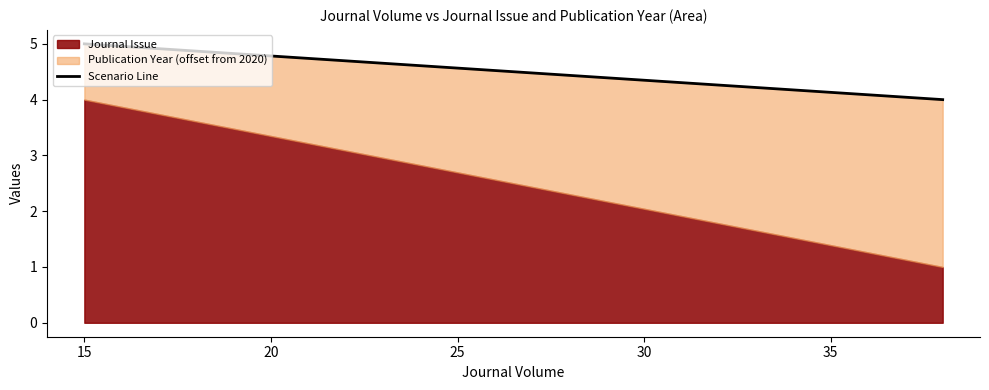

The chart shows a value of 3 at 15. True or false?

False